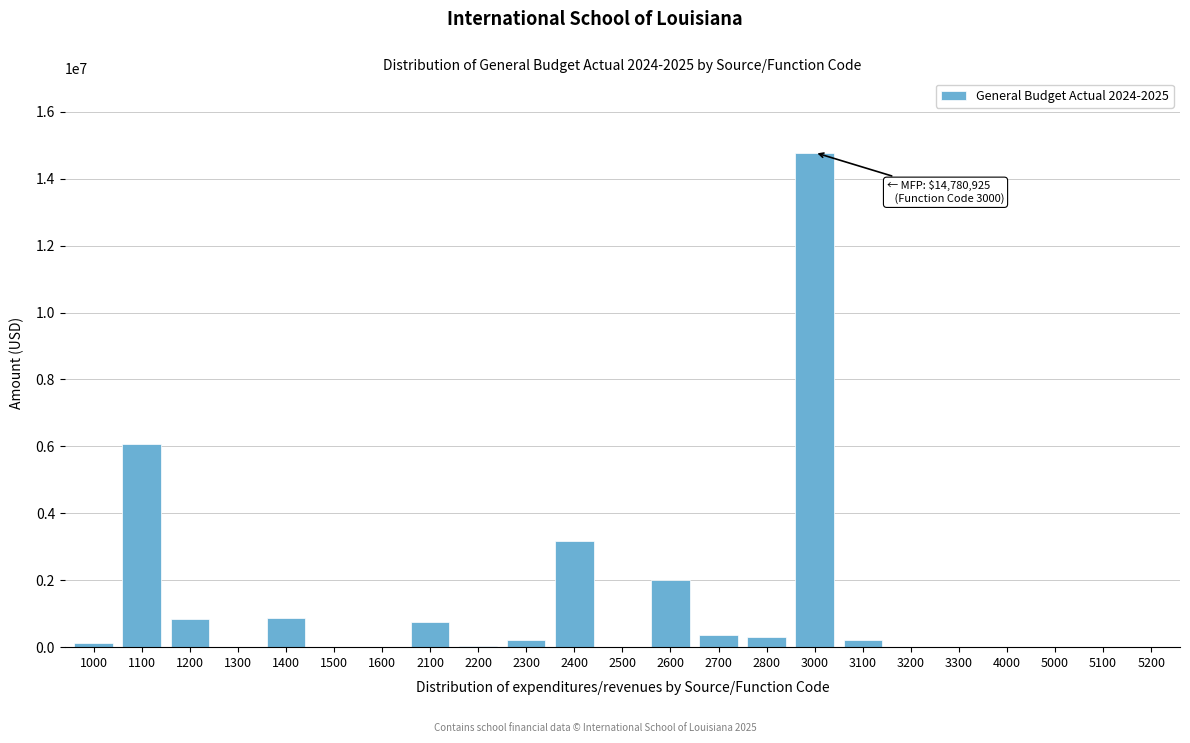

What is the maximum value shown in the chart?

14780925.0